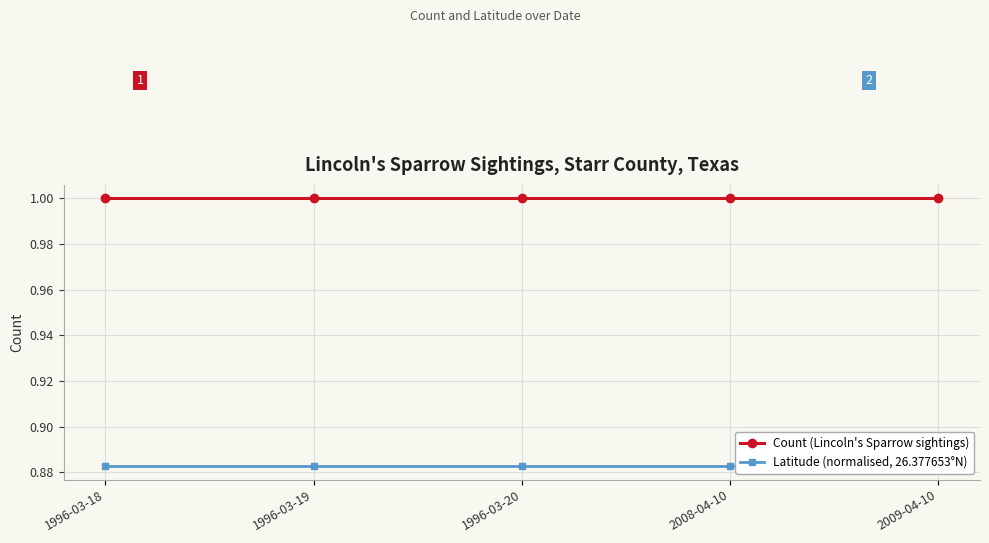

Rank the series at 2008-04-10 from highest to lowest value.

Count (Lincoln's Sparrow sightings), Latitude (normalised, 26.377653°N)